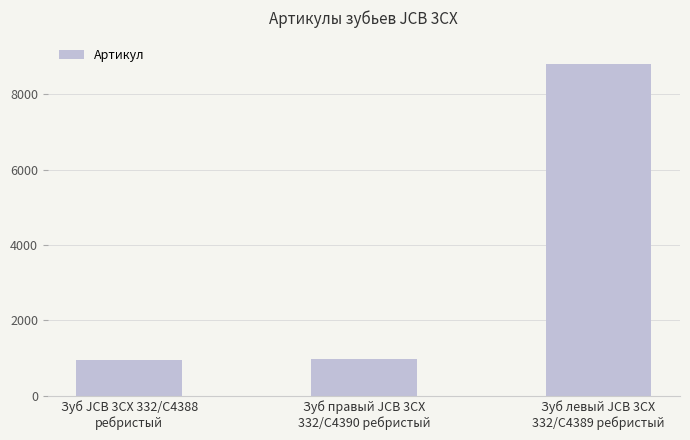

What is the difference between the maximum and minimum values?

7848